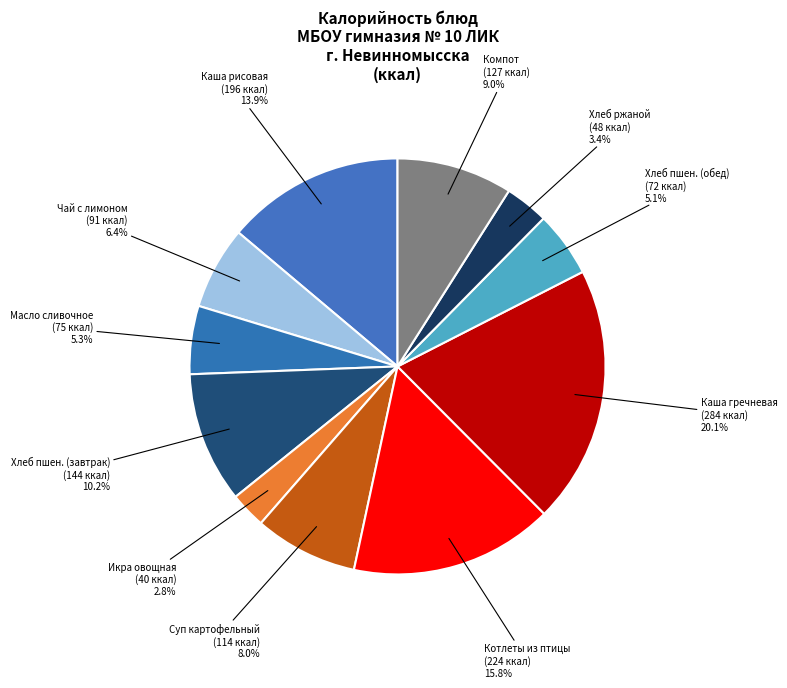

Does any single category account for the majority?

No